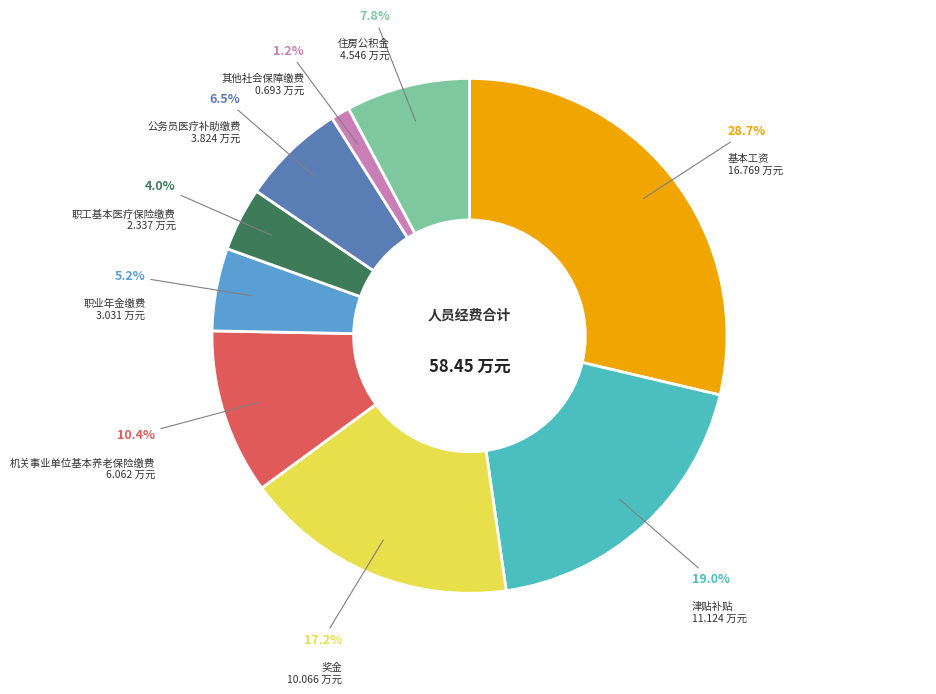

How many slices are in this pie chart?

9